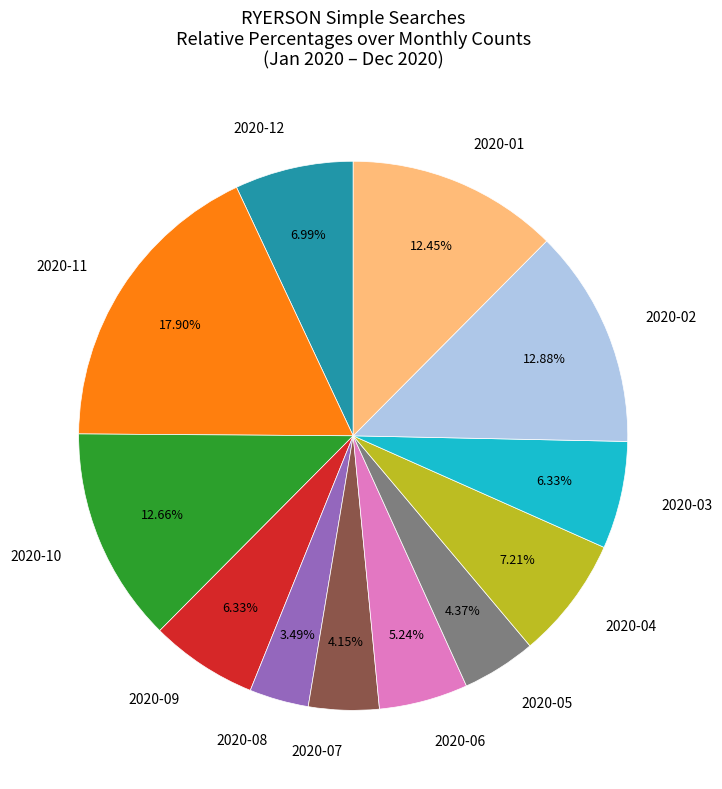

Approximately how many times larger is the value at 2020-12 compared to 2020-03?

1.1